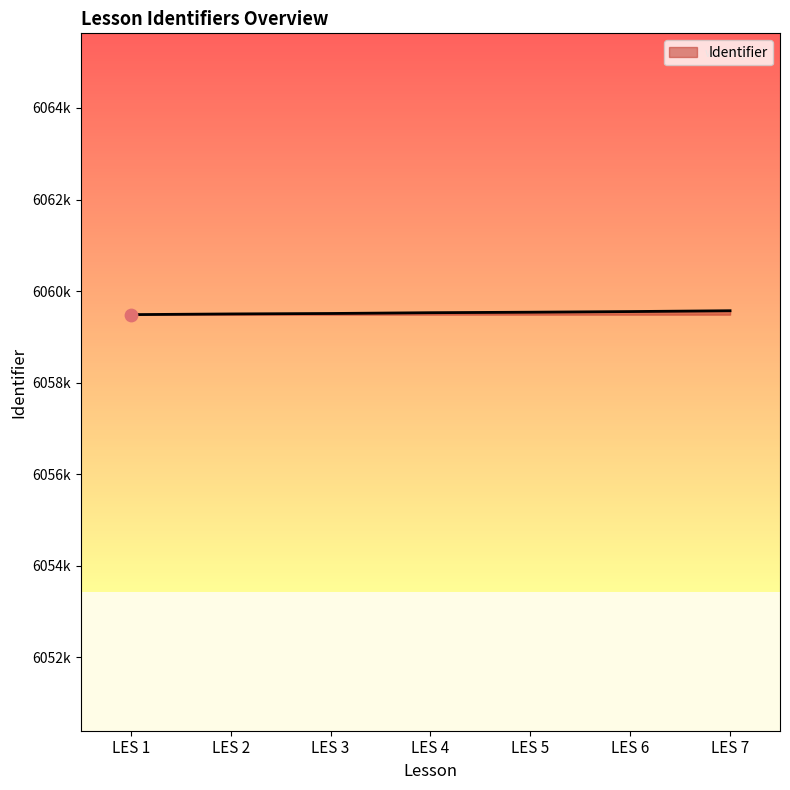

What is the ratio of the value at LES 4 to the value at LES 2?

1.0